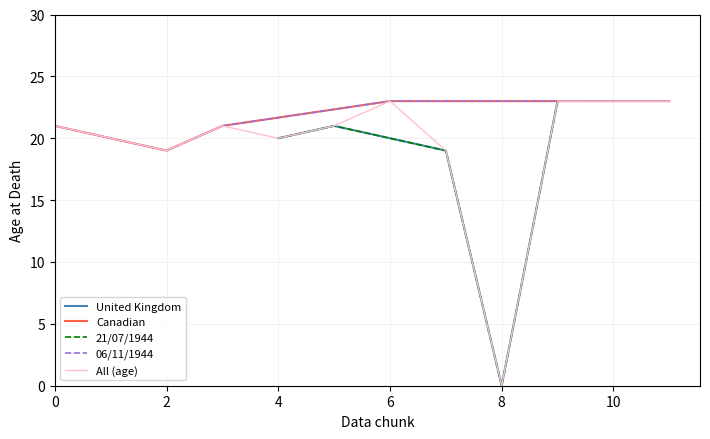

True or false: Canadian has a value of 23 at 10.

True